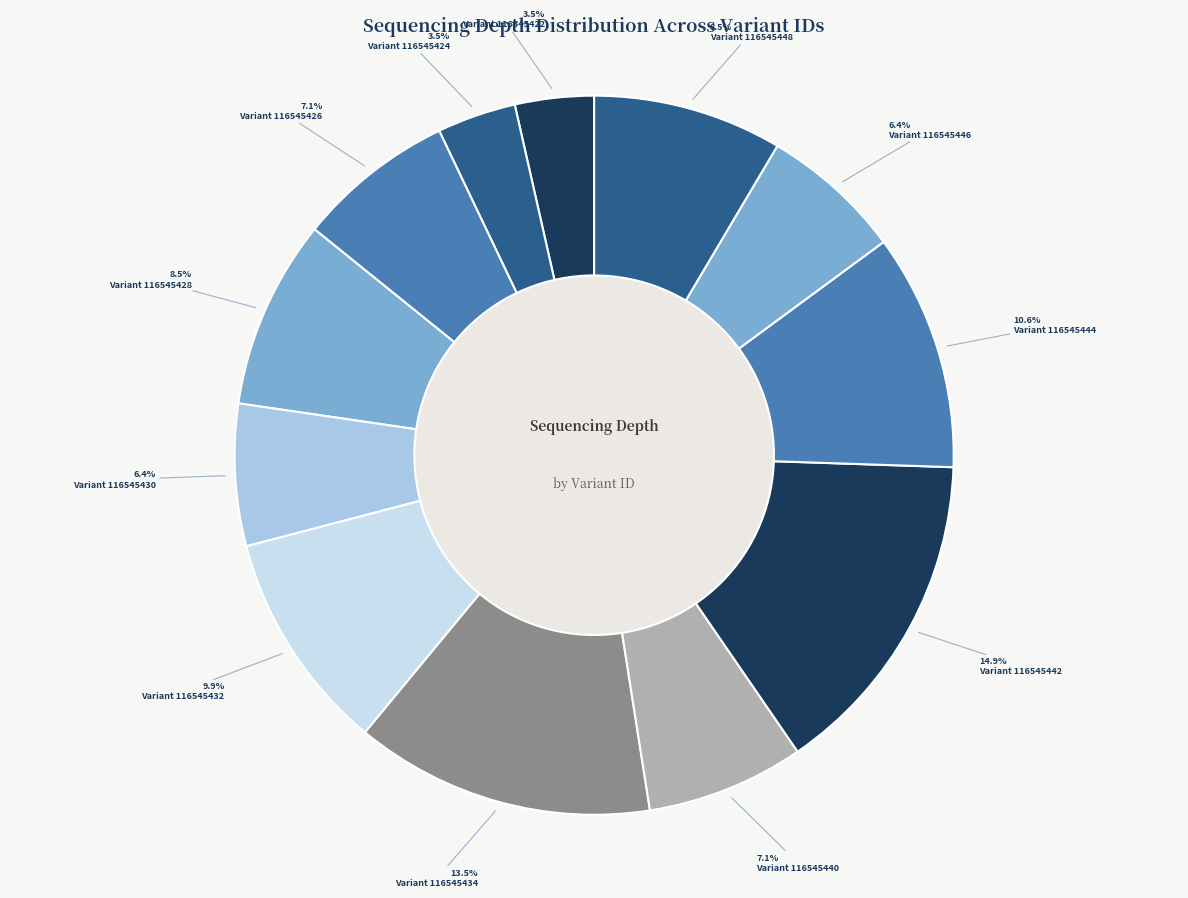

How many segments does this pie chart have?

12